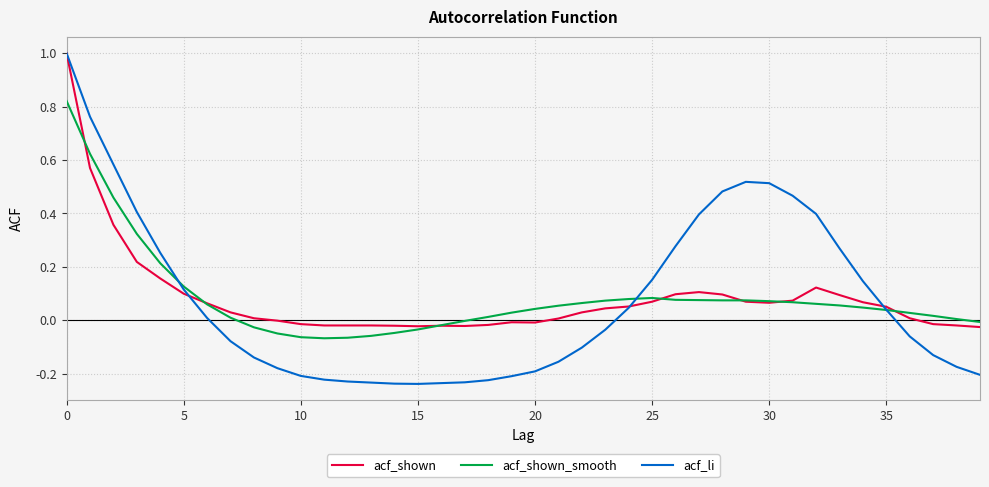

Which series has the largest range (max minus min)?

acf_li